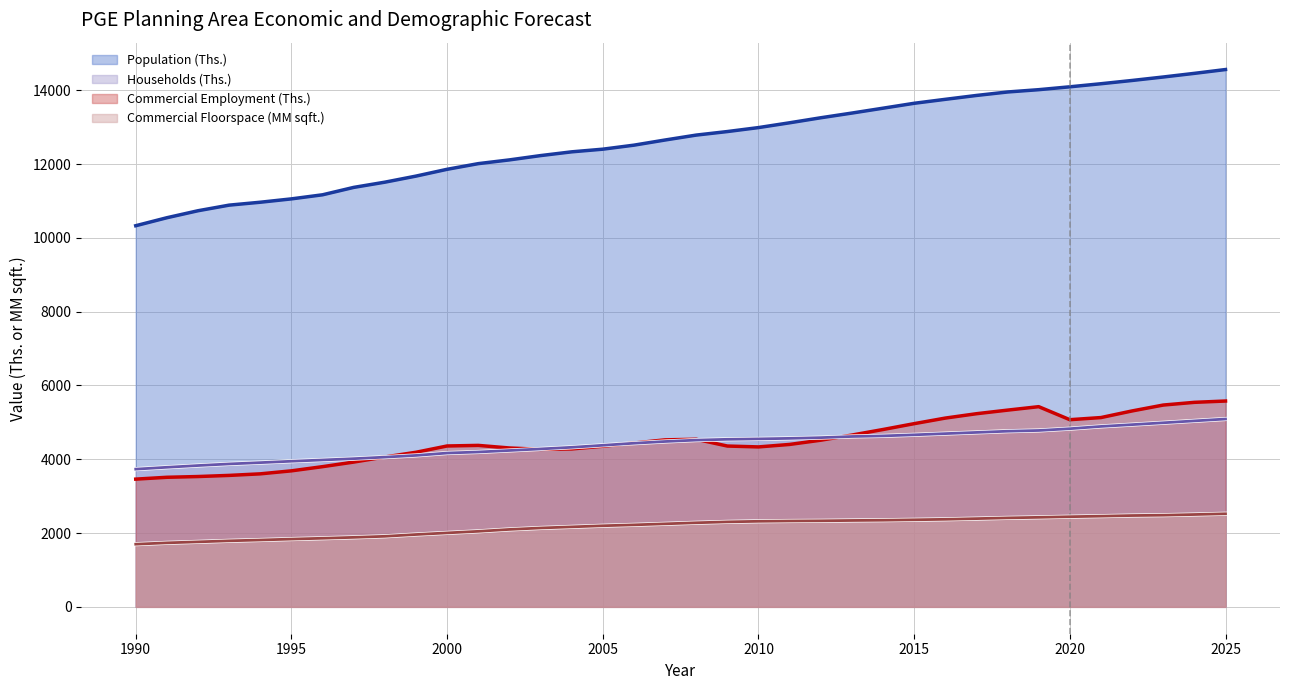

True or false: Commercial Floorspace line and Commercial Employment line cross at least once.

False